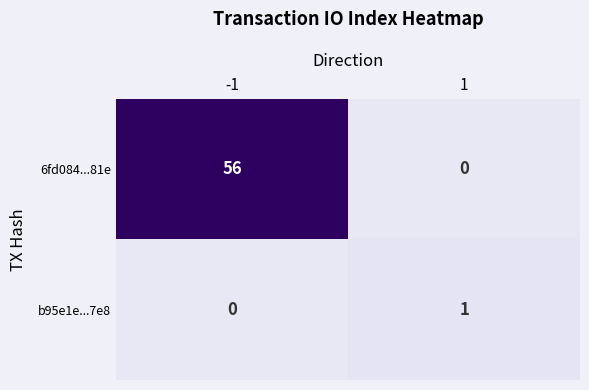

Reading left to right, transcribe all the data shown in this chart.

6fd084...81e: -1=56	1=0
b95e1e...7e8: -1=0	1=1